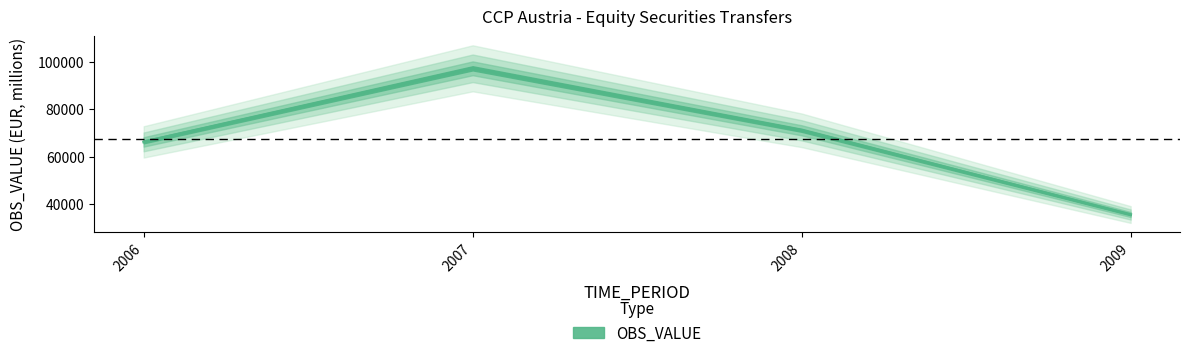

Reading right to left, list all the values displayed in this chart.

2009=35518	2008=71159	2007=97398	2006=66256